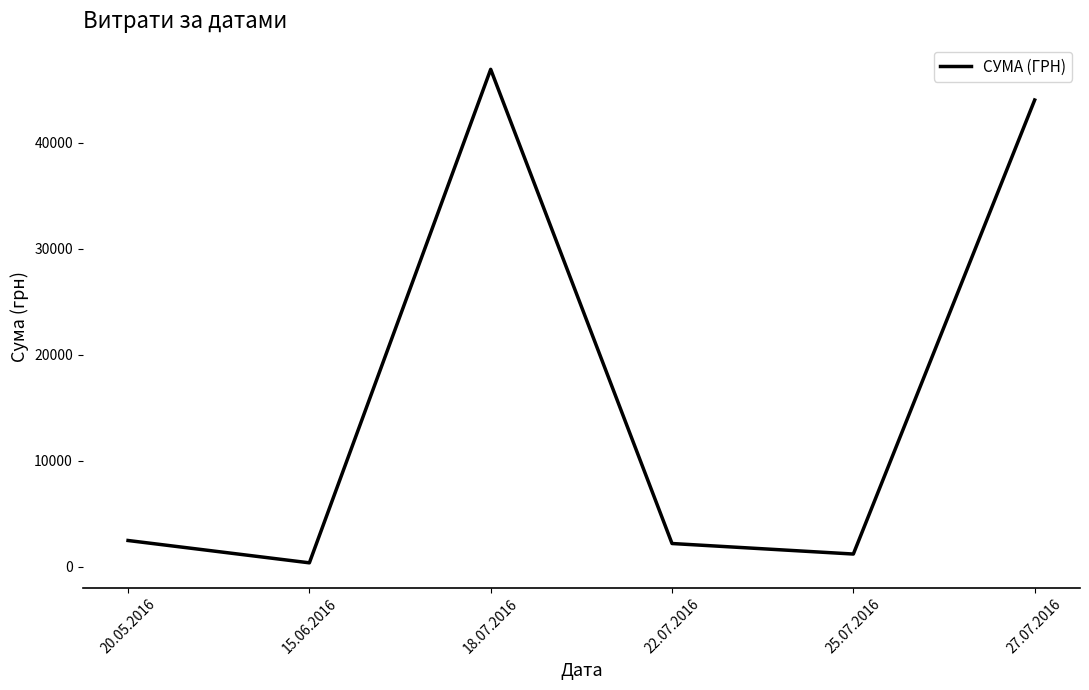

How many distinct data groups are displayed?

1